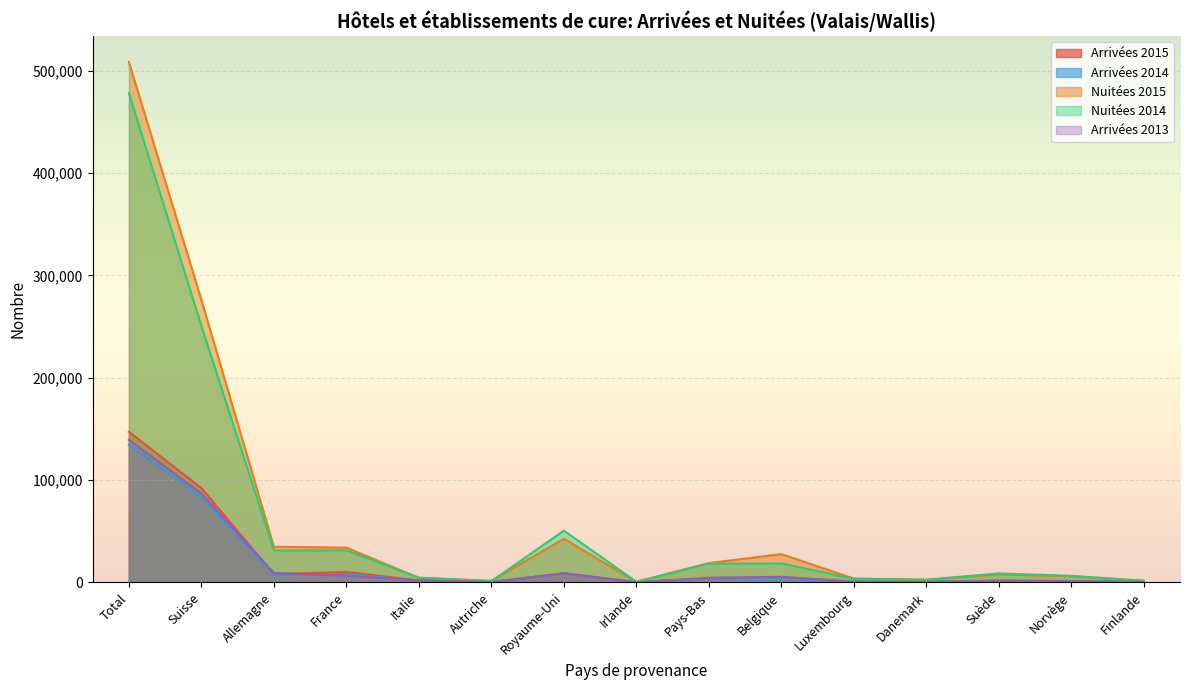

What position from the right is Autriche?

10